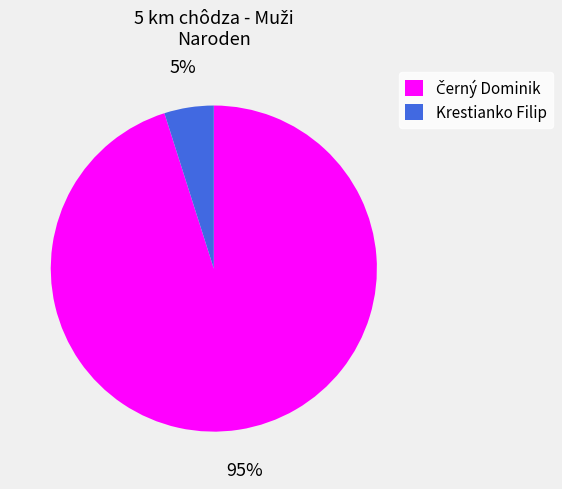

How many slices are in this pie chart?

2